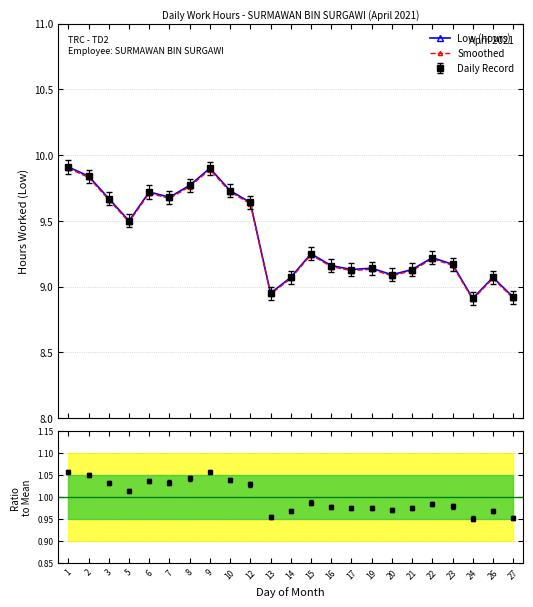

Reading right to left, what are all the values shown in this chart?

Low (hours): 27=8.9	26=9.1	24=8.9	23=9.2	22=9.2	21=9.1	20=9.1	19=9.1	17=9.1	16=9.2	15=9.2	14=9.1	13=8.9	12=9.6	10=9.7	9=9.9	8=9.8	7=9.7	6=9.7	5=9.5	3=9.7	2=9.8	1=9.9
Smoothed: 27=8.9	26=9.1	24=8.9	23=9.2	22=9.2	21=9.1	20=9.1	19=9.1	17=9.1	16=9.2	15=9.2	14=9.1	13=8.9	12=9.6	10=9.7	9=9.9	8=9.8	7=9.7	6=9.7	5=9.5	3=9.7	2=9.8	1=9.9
Ratio to mean: 27=1.0	26=1.0	24=1.0	23=1.0	22=1.0	21=1.0	20=1.0	19=1.0	17=1.0	16=1.0	15=1.0	14=1.0	13=1.0	12=1.0	10=1.0	9=1.1	8=1.0	7=1.0	6=1.0	5=1.0	3=1.0	2=1.0	1=1.1